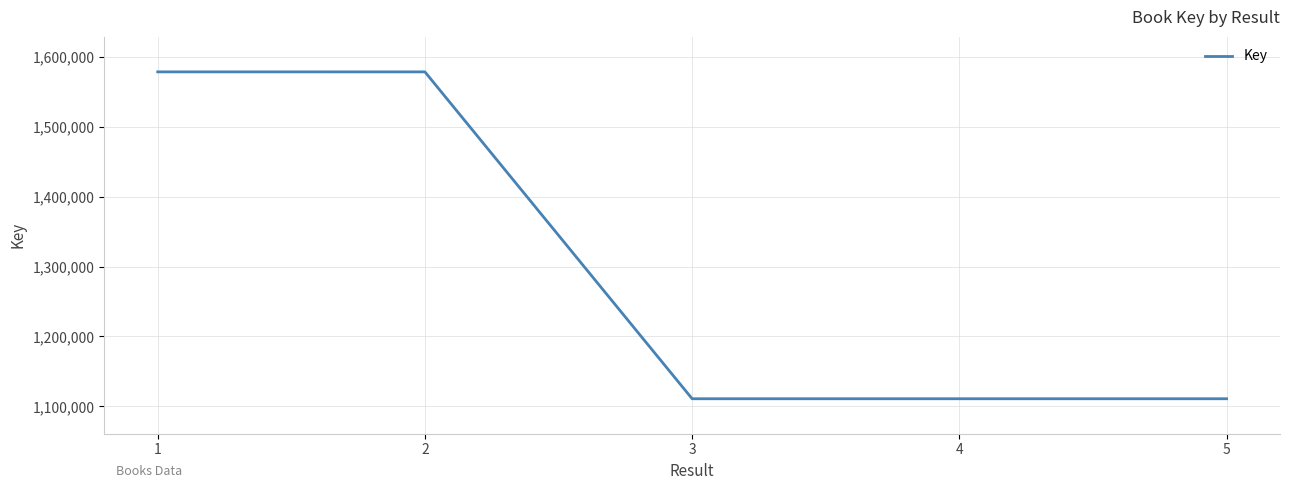

The chart shows a value of 1453256 at 5. True or false?

False